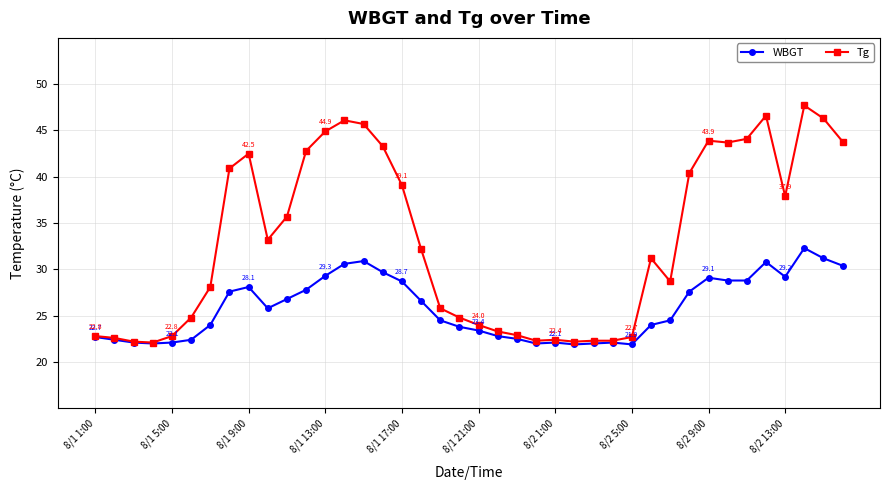

What is the value of the Tg point at the 26th from the left?

22.2